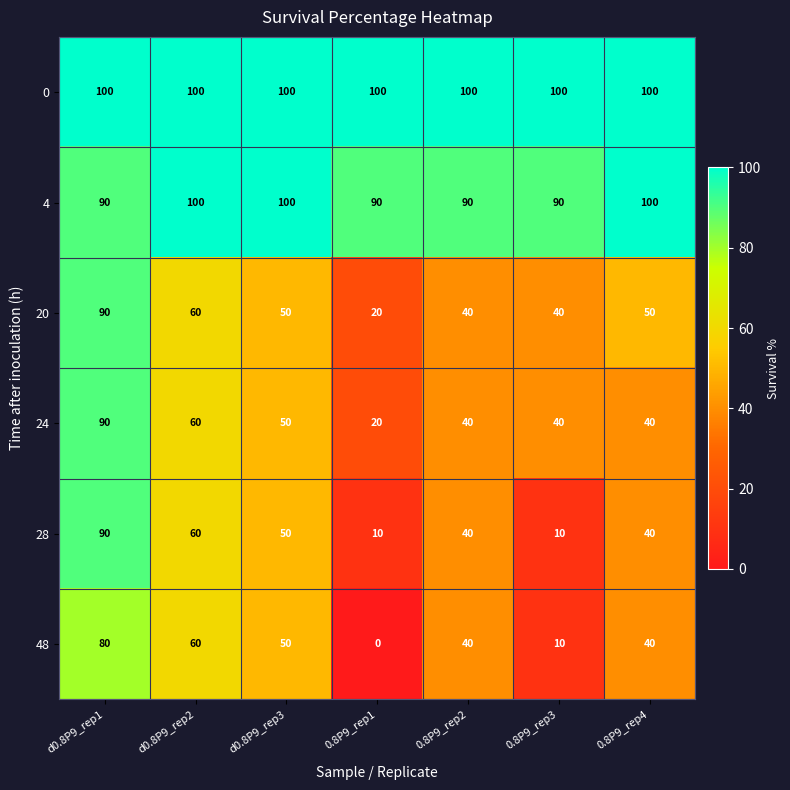

What is the sum of all 48 values?

280